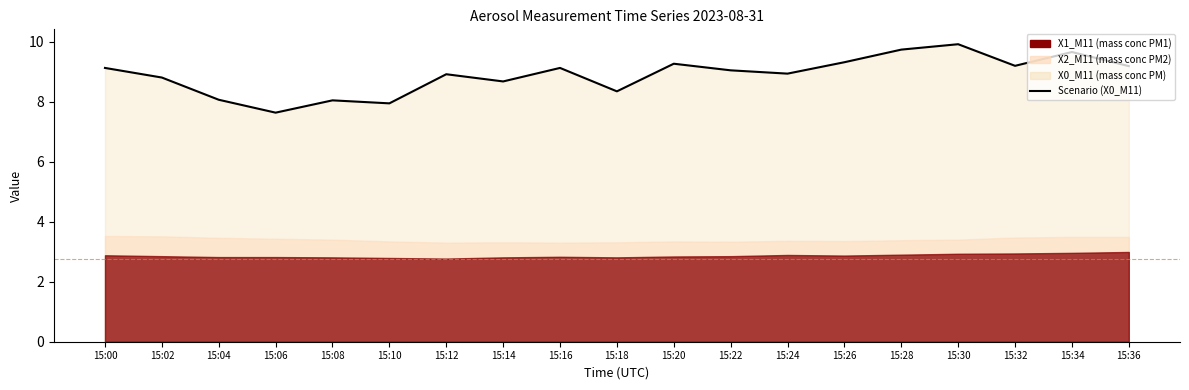

List the labels in order of value, smallest first.

15:06, 15:10, 15:08, 15:04, 15:18, 15:14, 15:02, 15:12, 15:24, 15:22, 15:00, 15:16, 15:36, 15:32, 15:20, 15:26, 15:34, 15:28, 15:30